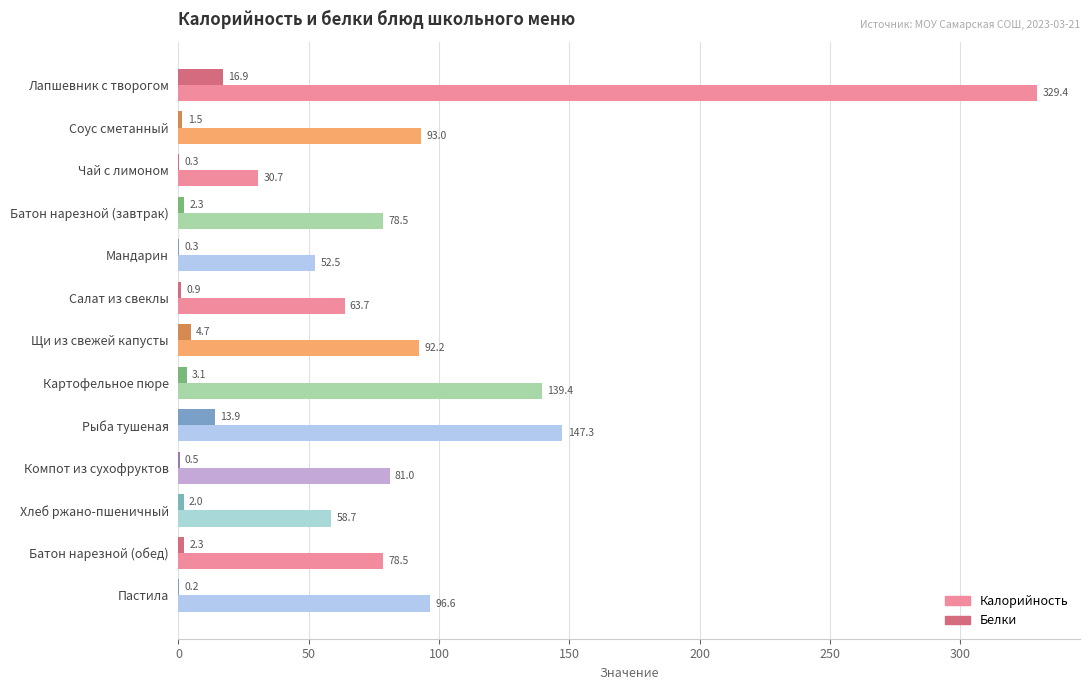

Which series has the largest total across all categories?

Калорийность